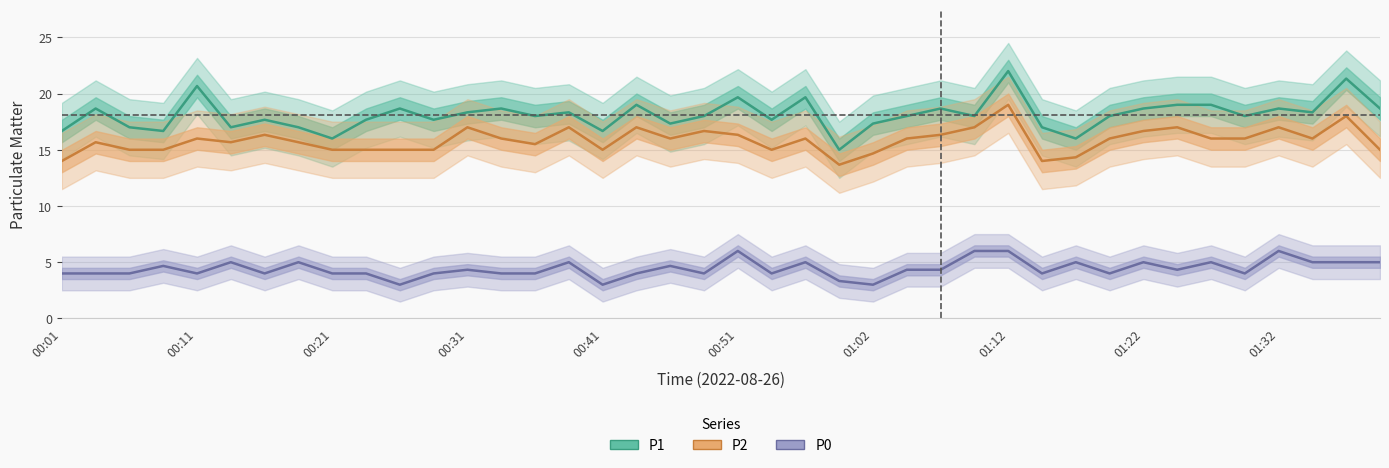

What is the maximum value shown in the chart?

22.0